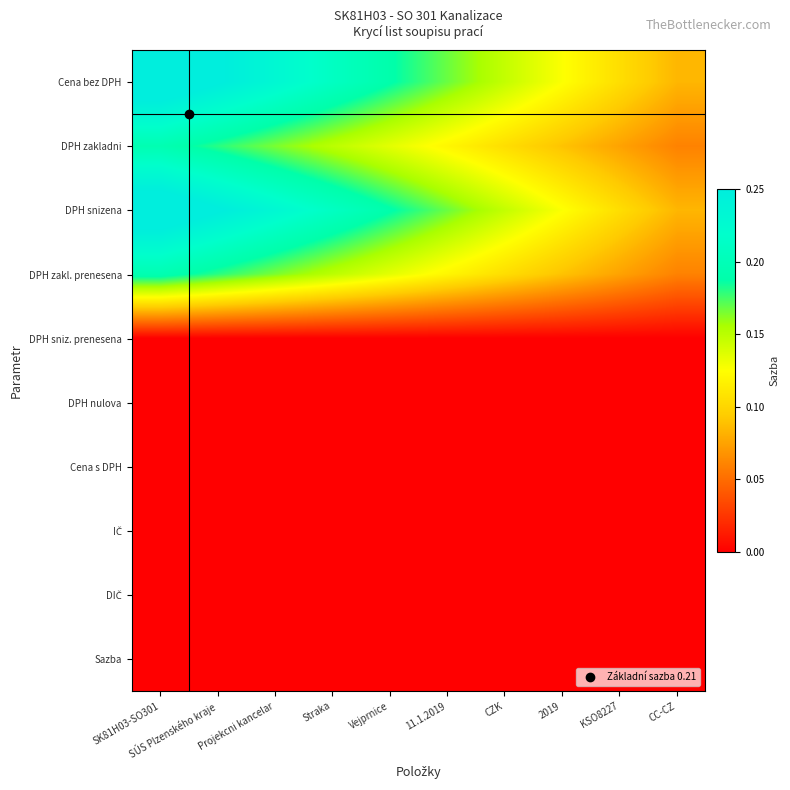

What is the greatest value displayed?

0.3